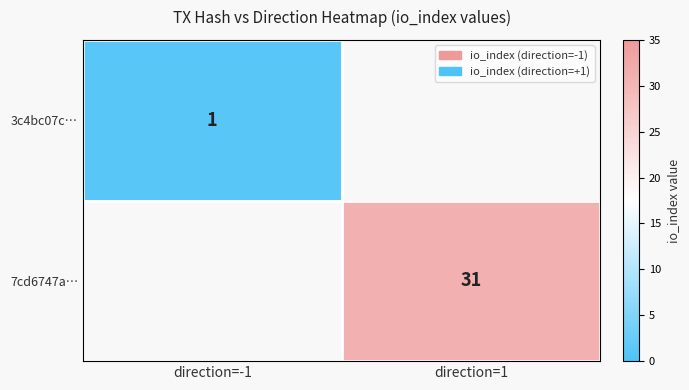

Is the value of 7cd6747a… at direction=1 greater than the value of 3c4bc07c… at direction=-1?

Yes